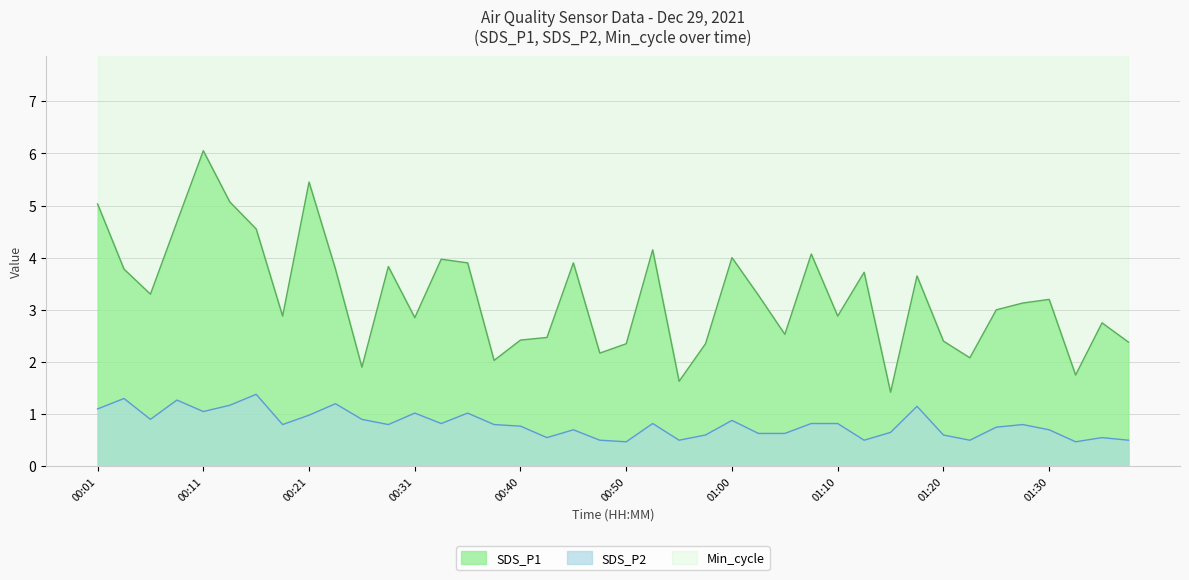

True or false: SDS_P1 and SDS_P2 cross at least once.

False